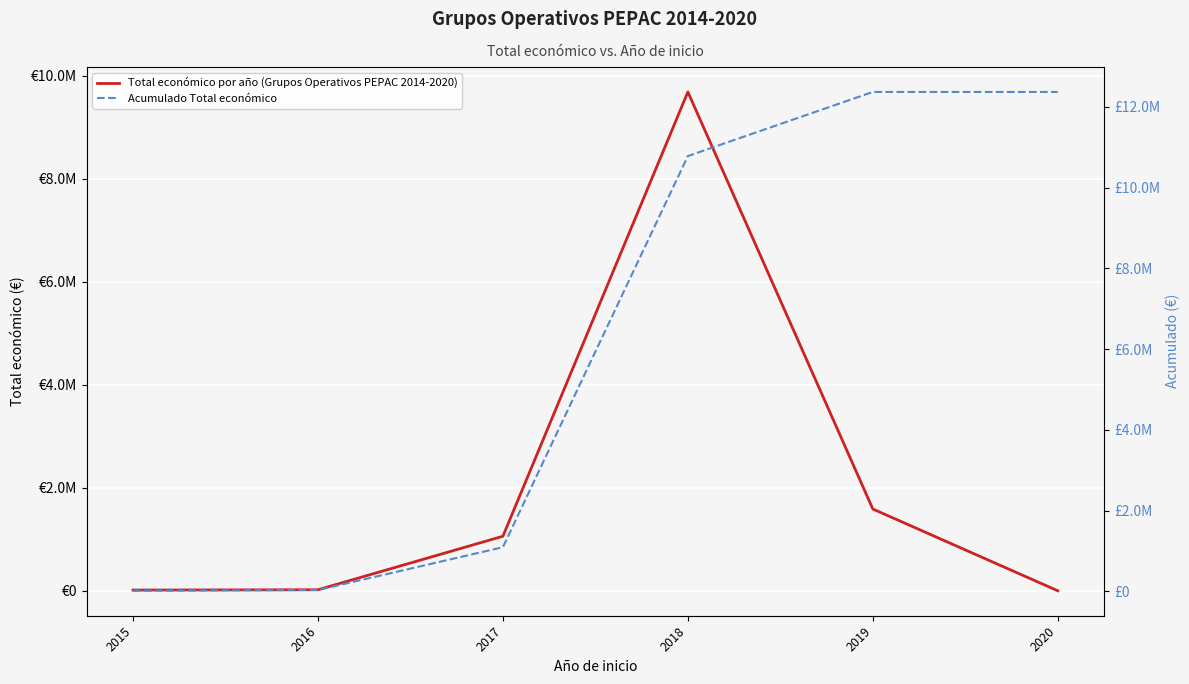

What is the difference between the second highest and second lowest values in the Total económico por año (Grupos Operativos PEPAC 2014-2020) series?

1573779